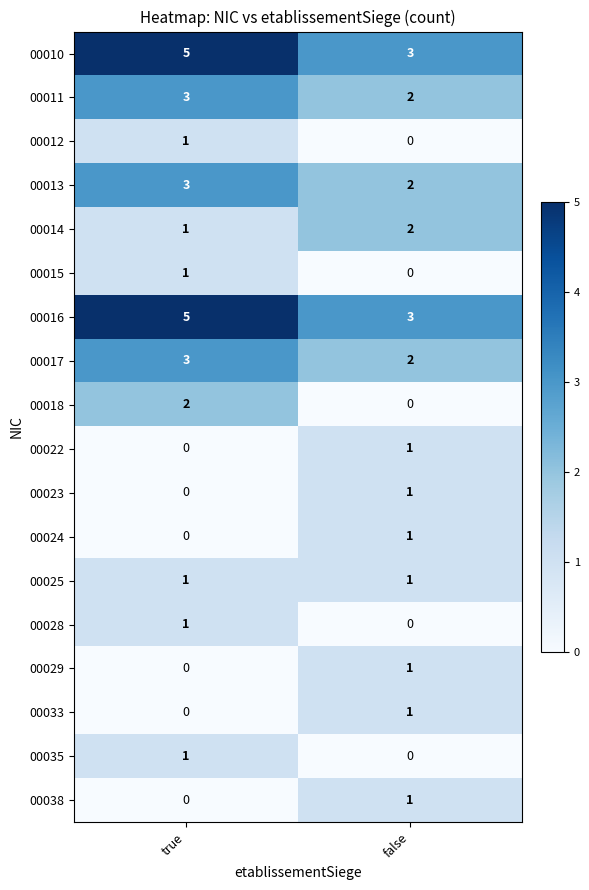

Where is 00014 nearest to the value 1?

true